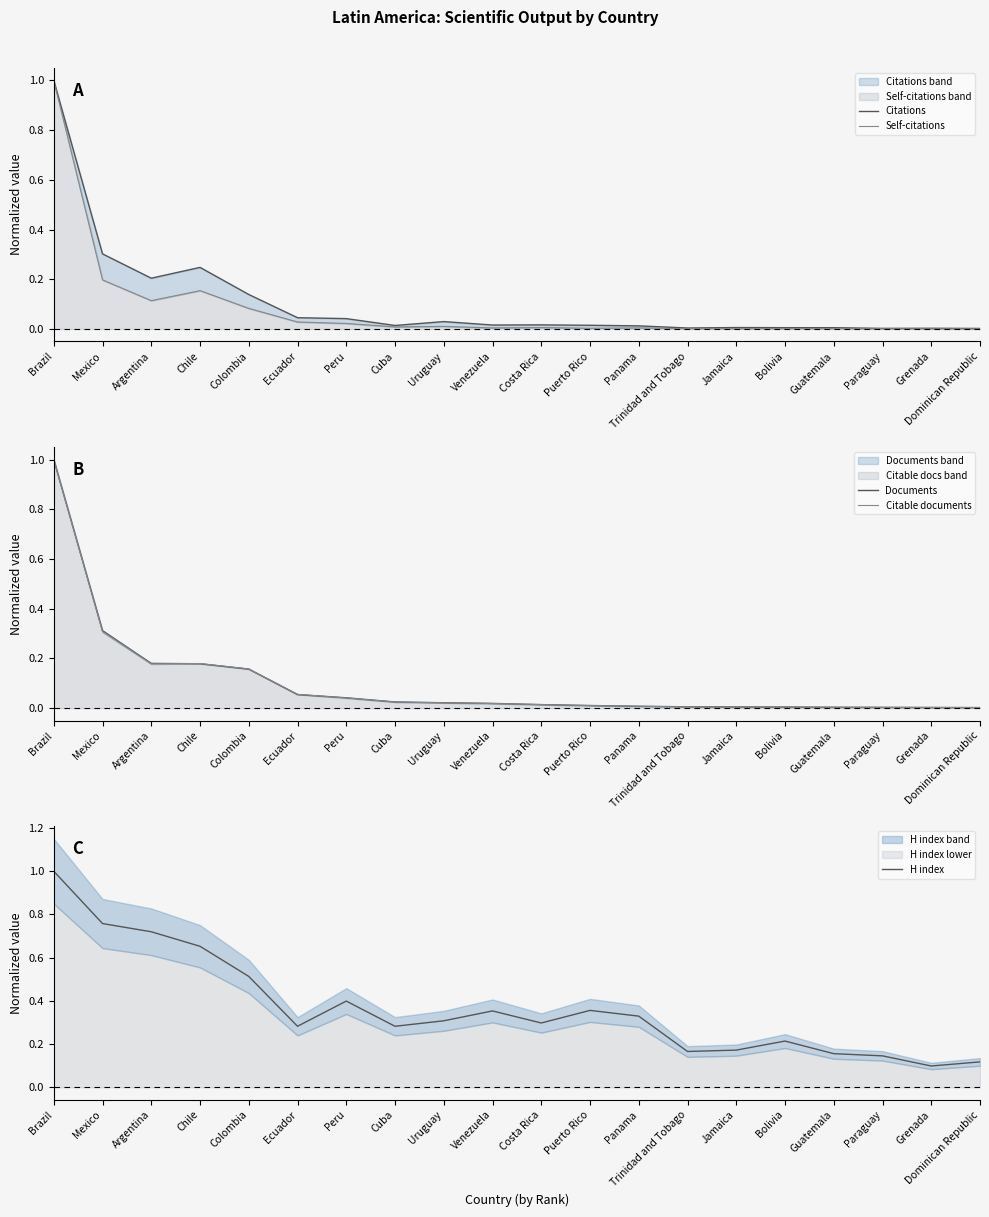

At which category is the sum across all series the highest?

Brazil